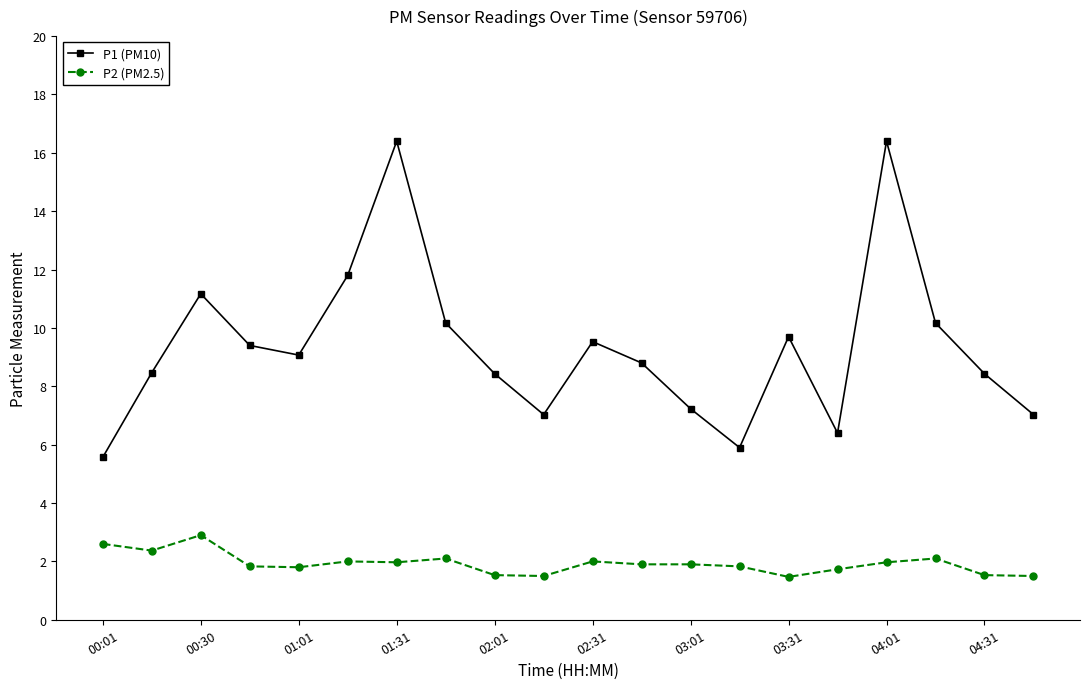

What is the value of the P1 (PM10) point at the 19th from the left?

8.4